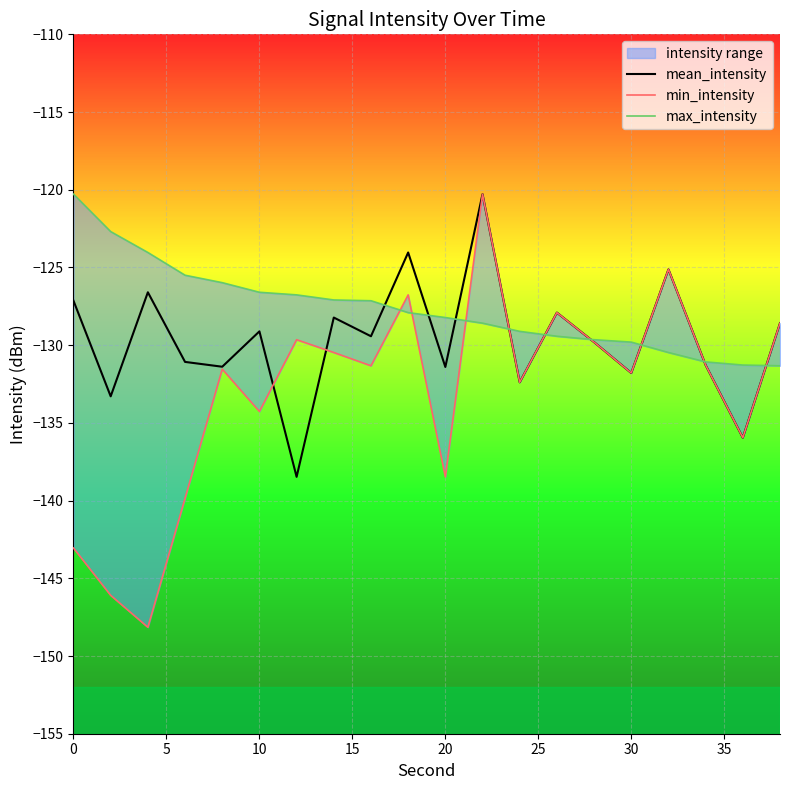

What is the minimum value for max_intensity?

-131.3